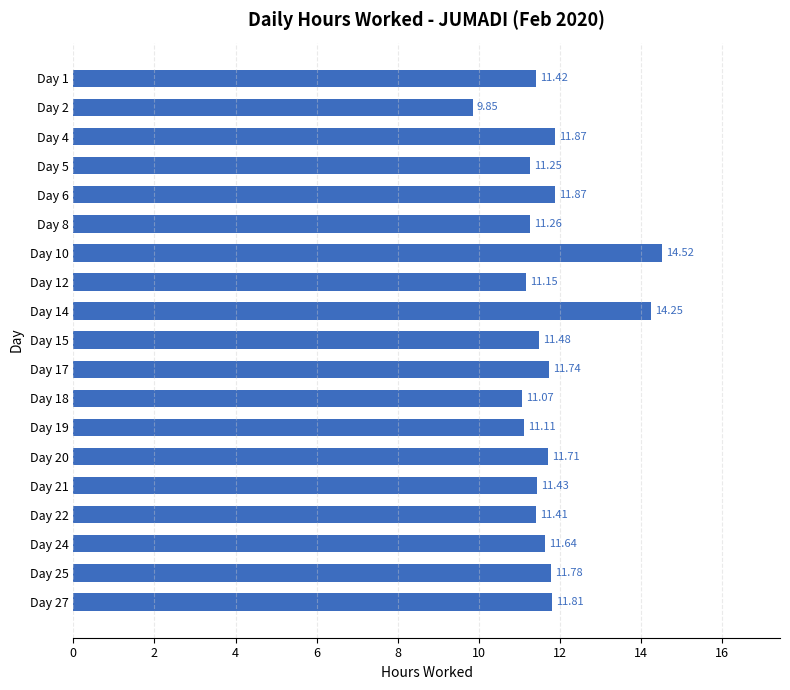

What is the sum of the values at Day 17 and Day 12?

22.9